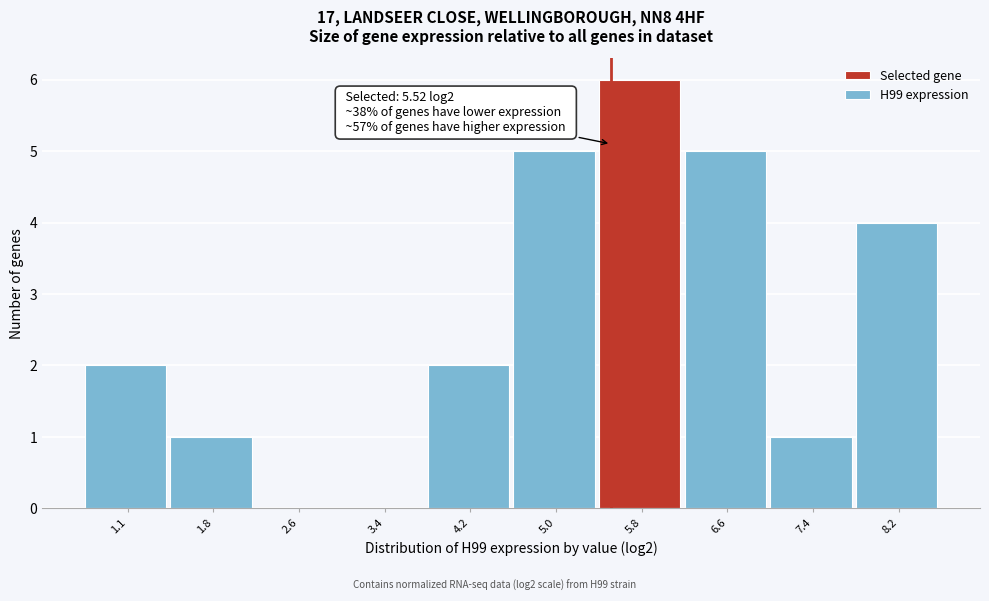

Which range on the x-axis has the tallest bar?

5.4 to 6.2